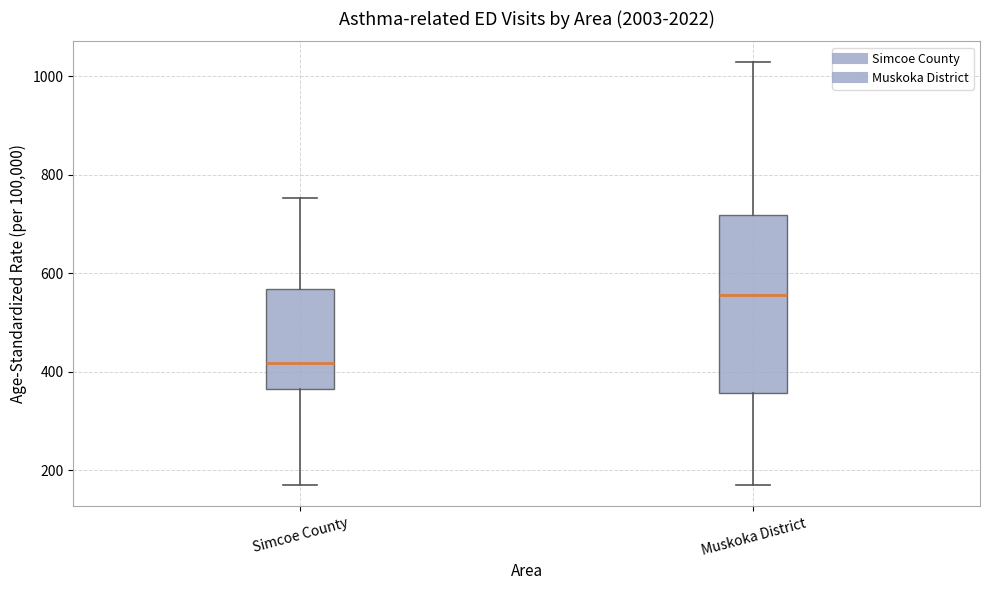

Reading left to right, read every box against the y-axis: the position of its median line, the range the box covers, and the ends of its whiskers. The values are not printed on the chart, so give them approximately, as read against the axis.

Simcoe County: median 420, box 360 to 560, whiskers 160 to 760
Muskoka District: median 560, box 360 to 720, whiskers 160 to 1020